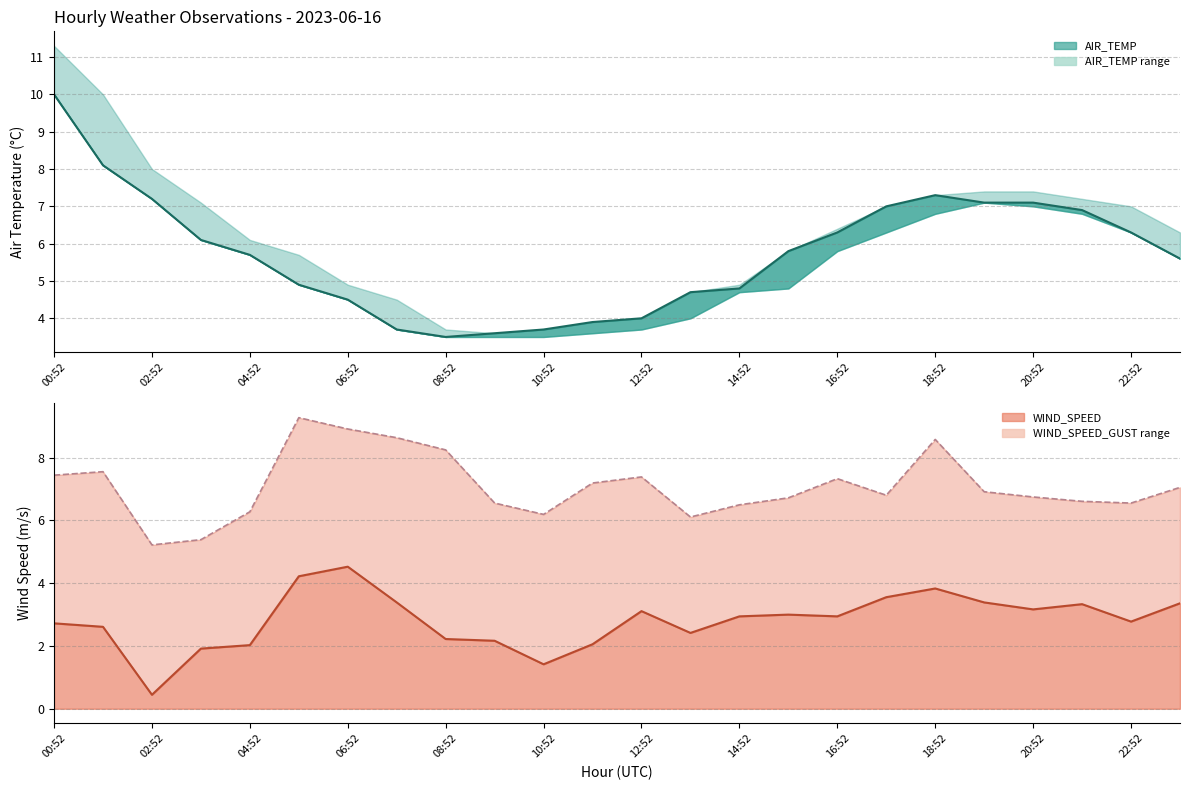

What is the label of the 1st point from the right?

23